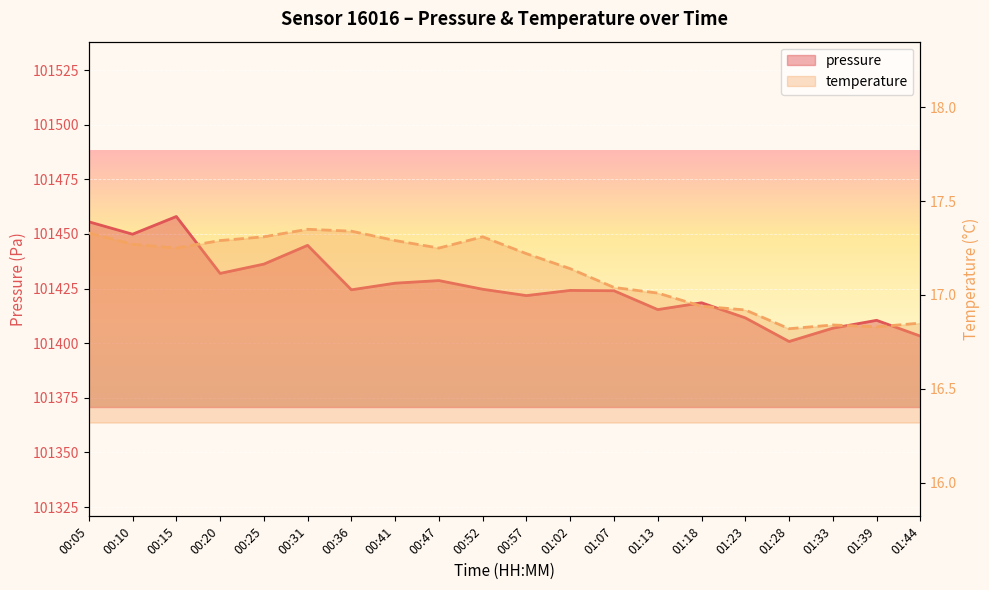

Where is pressure nearest to the value 101429?

00:47